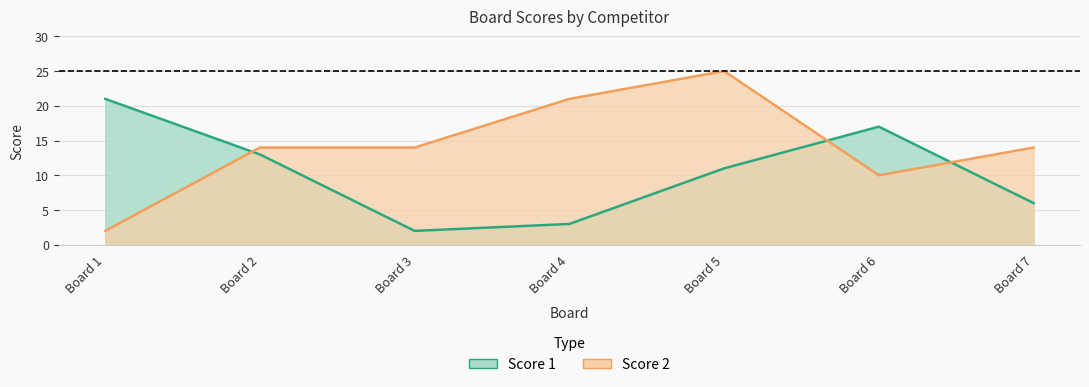

Is the value of Score 2 at Board 6 greater than the value of Score 1 at Board 4?

Yes